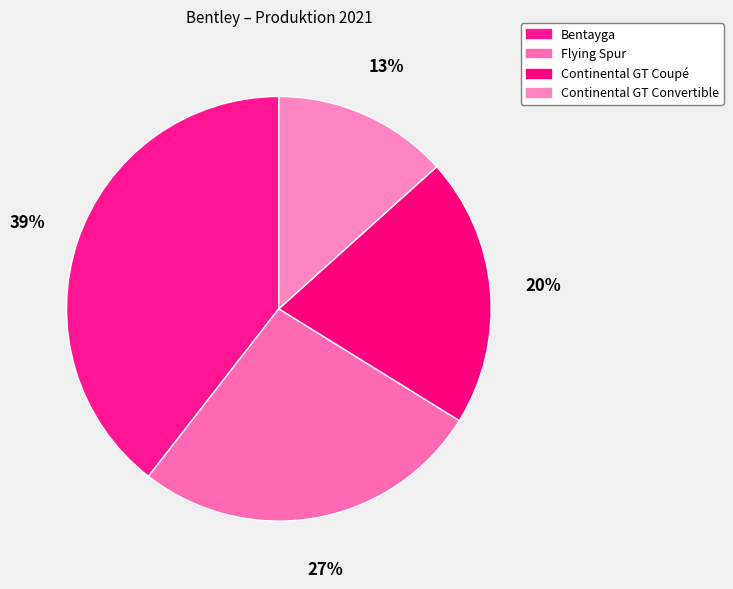

To the nearest percent, what is the combined percentage of Continental GT Coupé and Bentayga?

60%